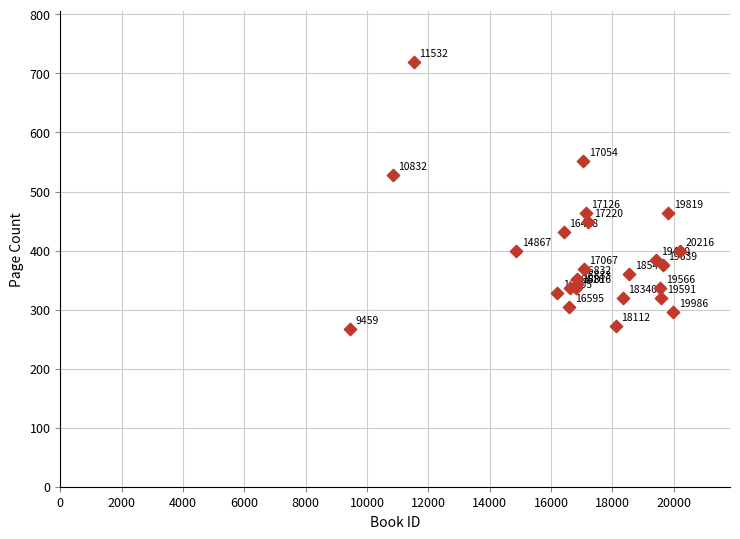

What Y value in the scatter plot is closest to 494?

464